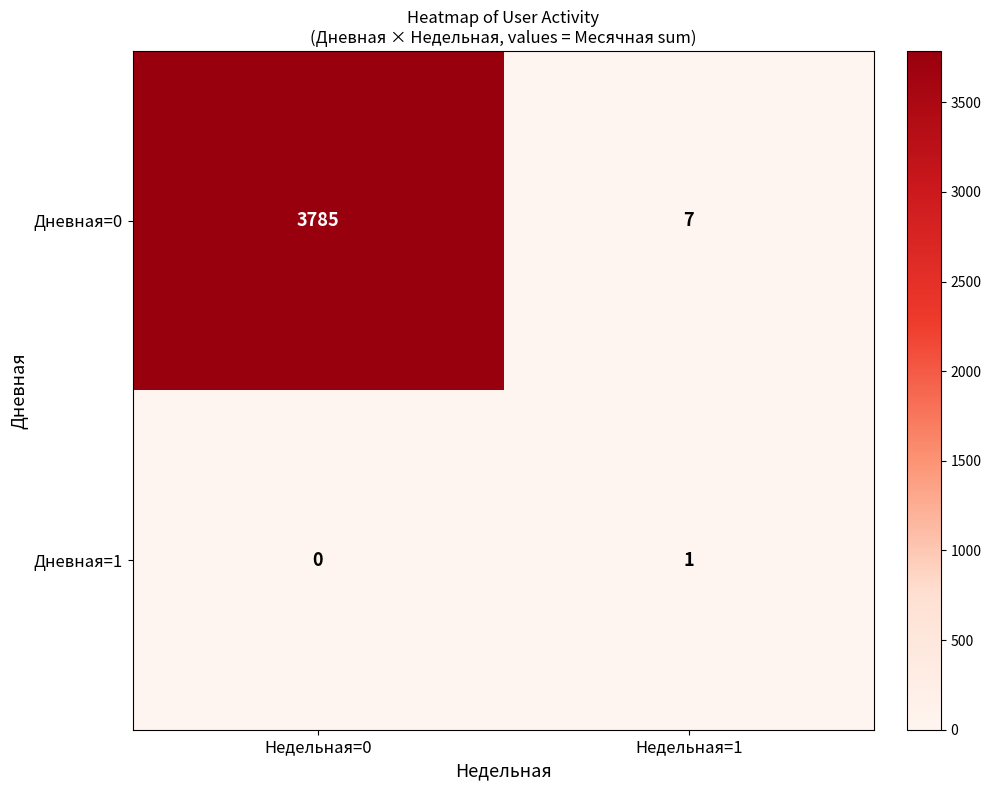

The value of Дневная=0 at Недельная=1 is 7. True or false?

True